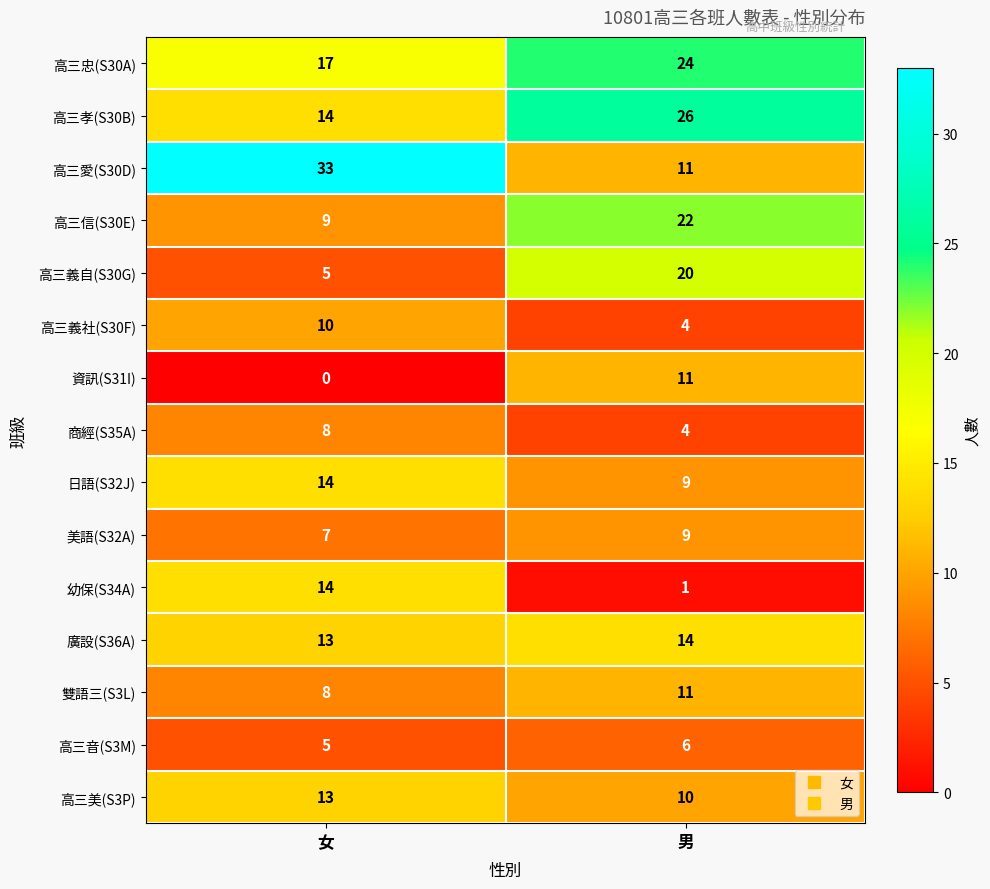

What is the approximate value of 高三美(S3P) at 男?

10